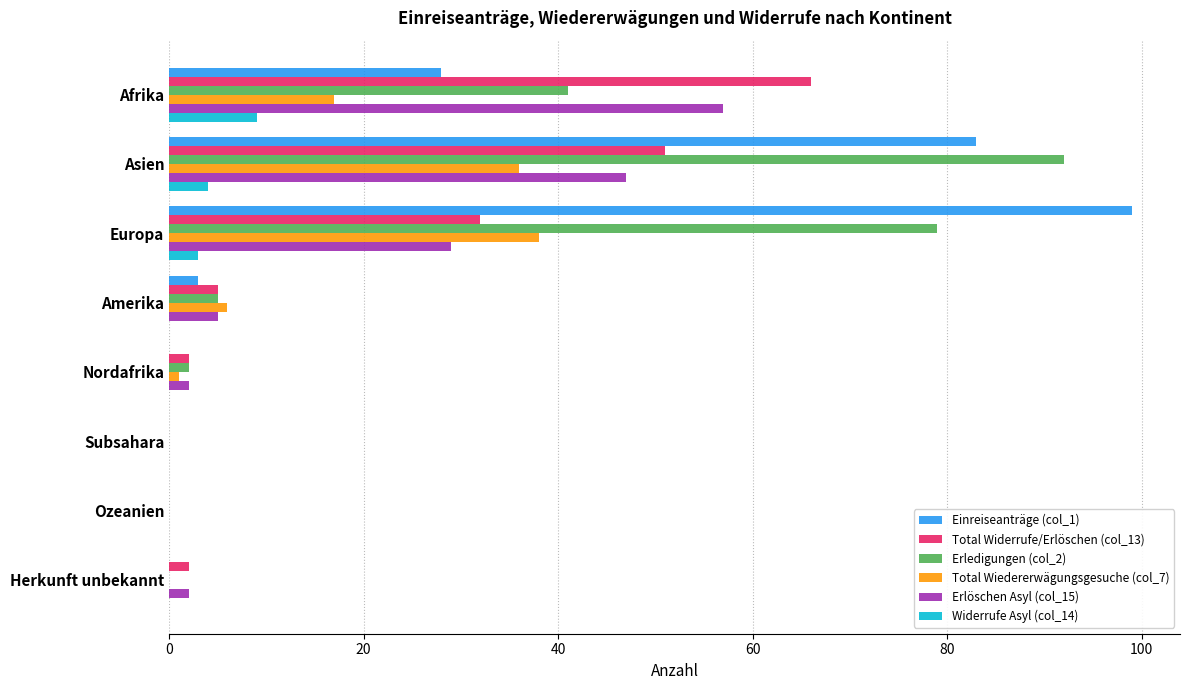

The value of Total Wiedererwägungsgesuche (col_7) at Ozeanien is 0. True or false?

True